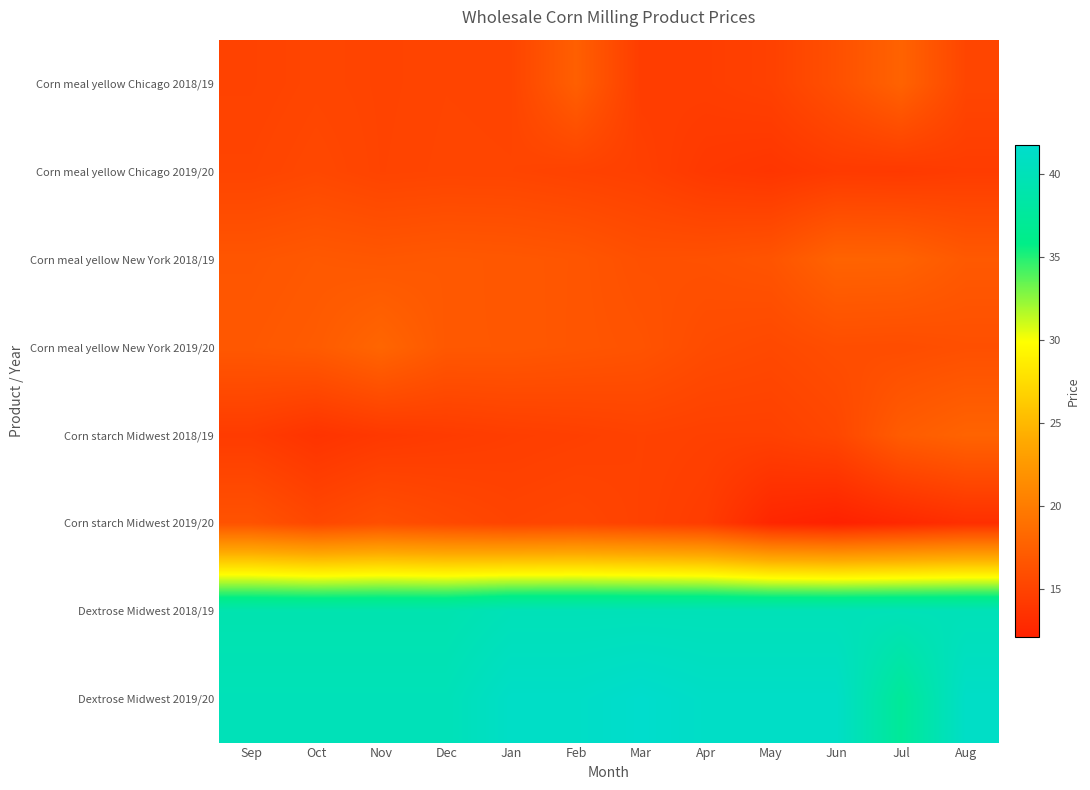

What is the total value across all series at Jun?

172.9